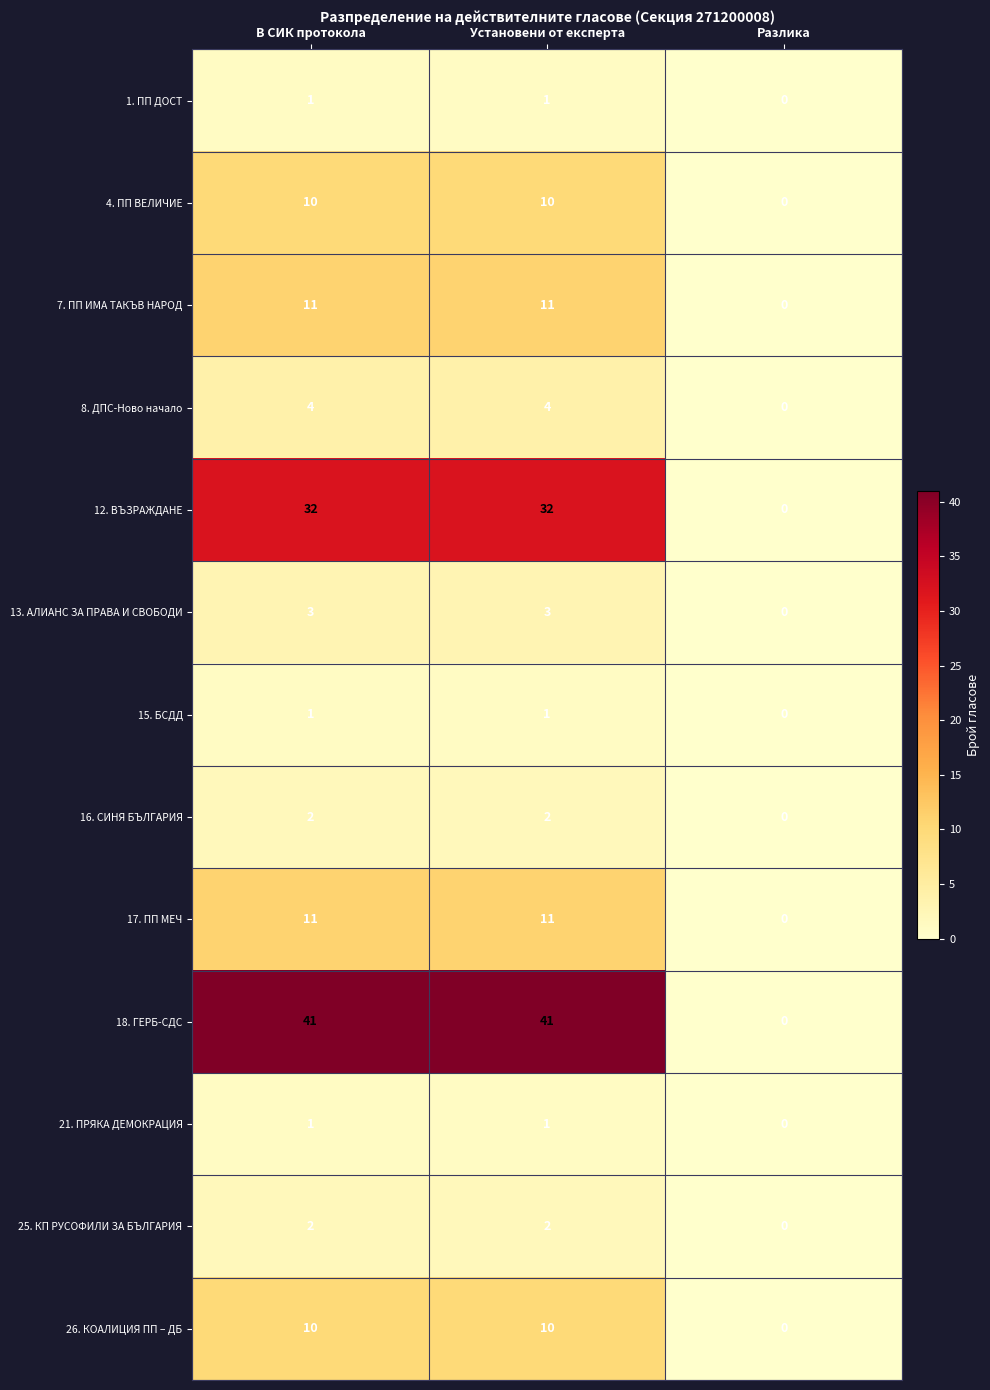

How many categories are shown in the chart?

3